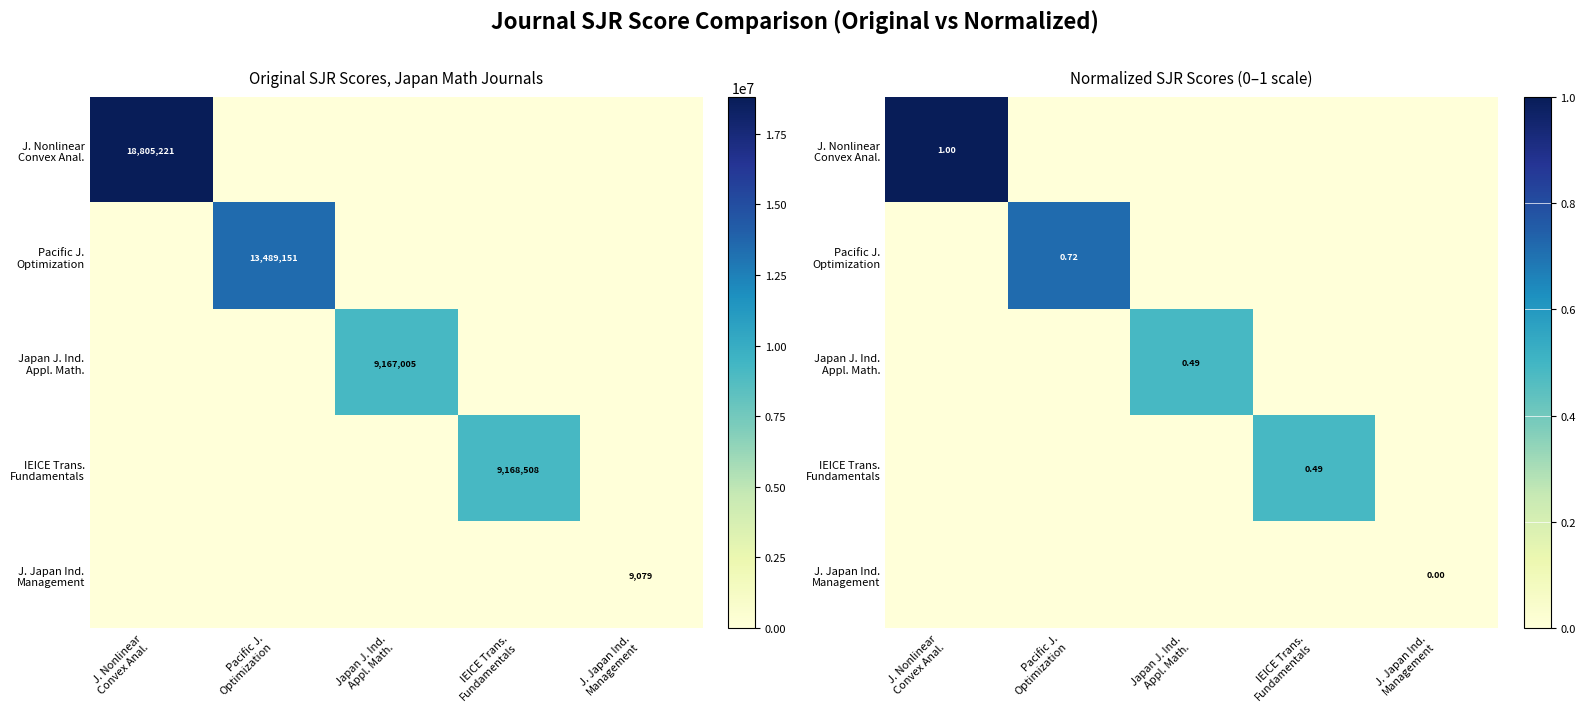

Rank the series at Japan J. Ind. Appl. Math. from highest to lowest value.

Japan J. Ind. Appl. Math., J. Nonlinear Convex Anal., Pacific J. Optimization, IEICE Trans. Fundamentals, J. Japan Ind. Management